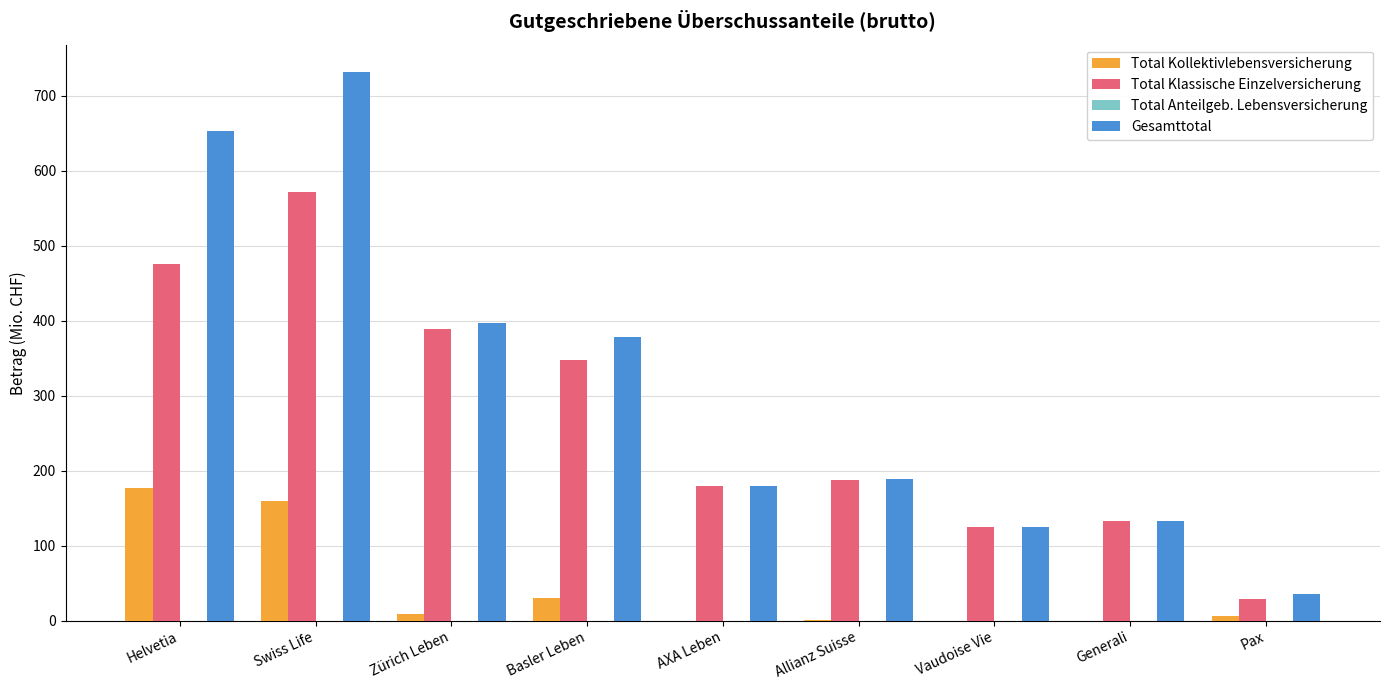

What is the greatest value displayed?

731.3